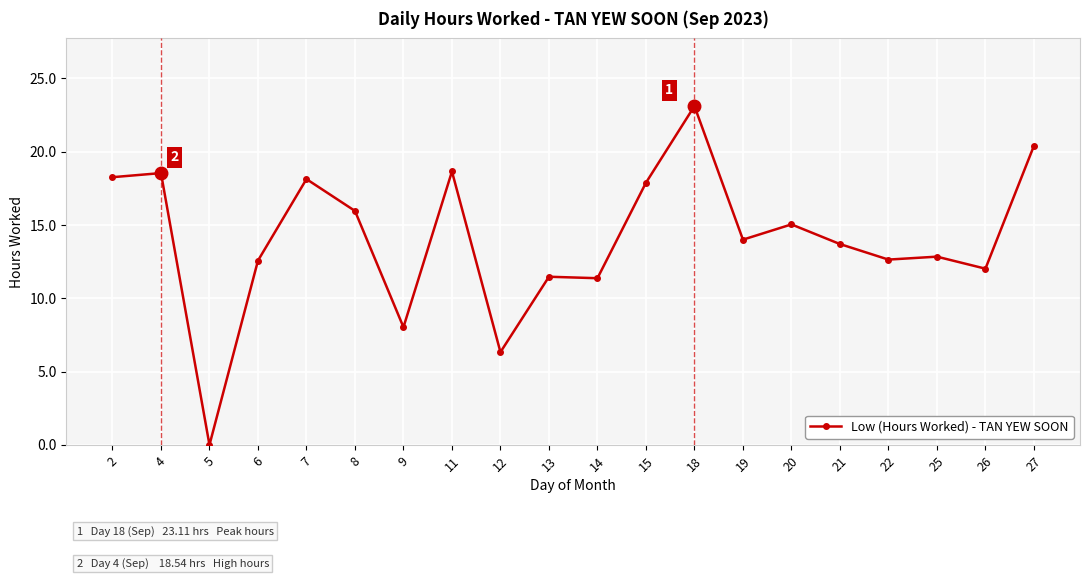

Where is the first local maximum?

4